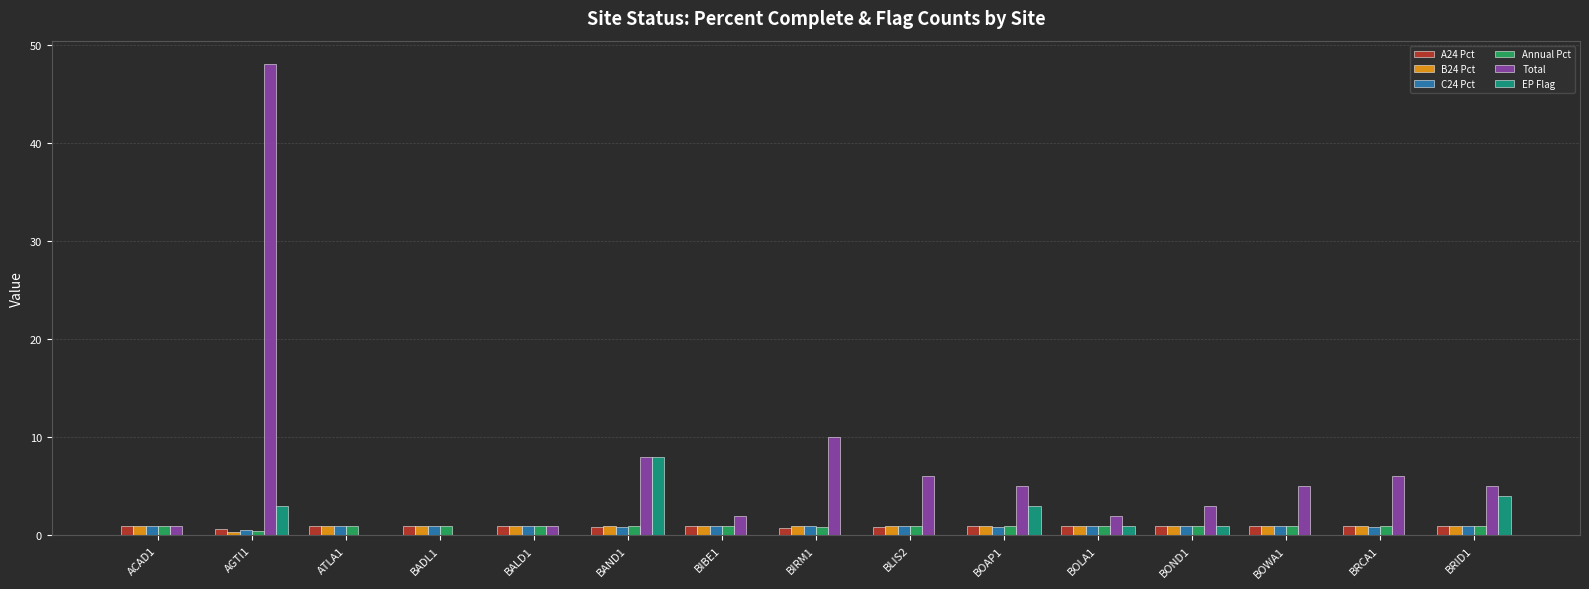

What is the sum of the Total values at BOWA1 and AGTI1?

53.0